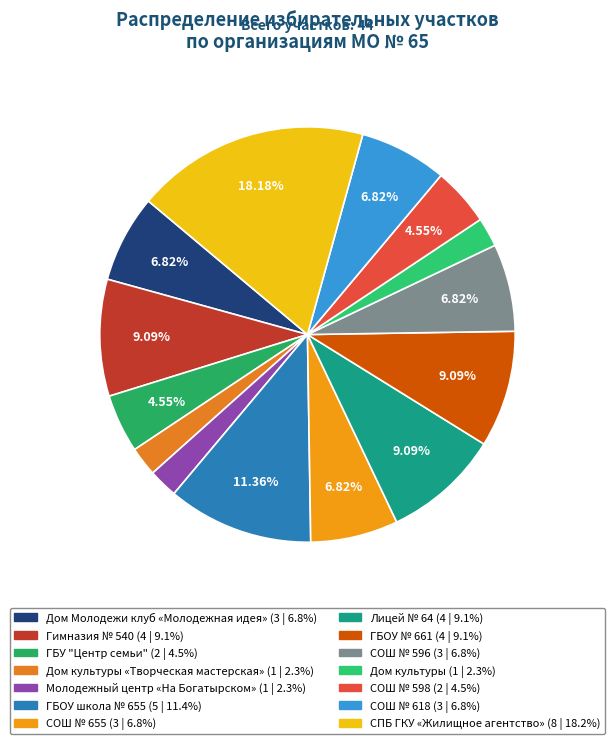

Count the number of slices in the pie.

14